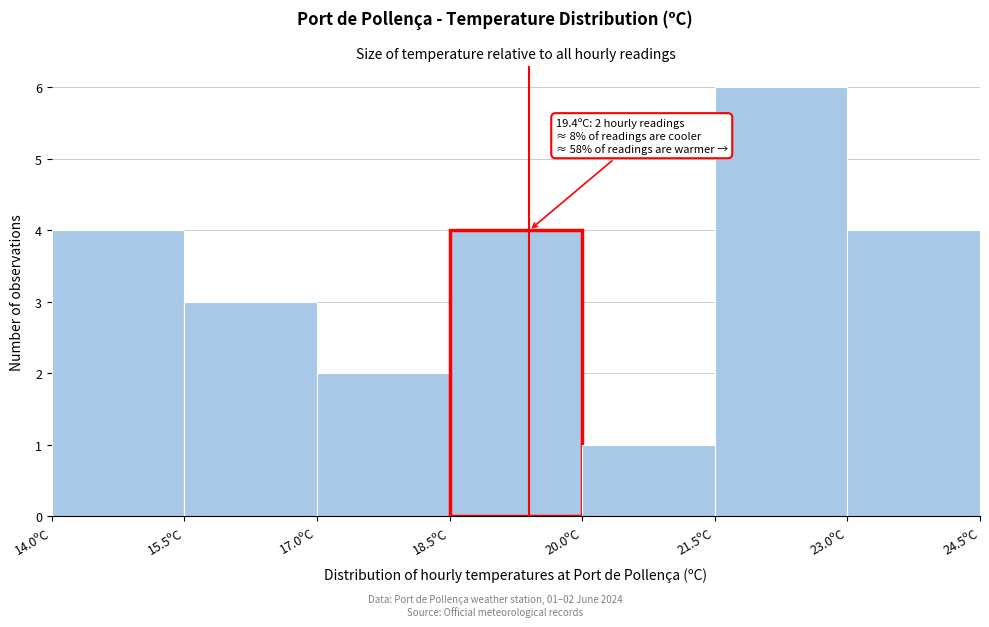

Over which range of the x-axis is the bar tallest?

21.5 to 23.0